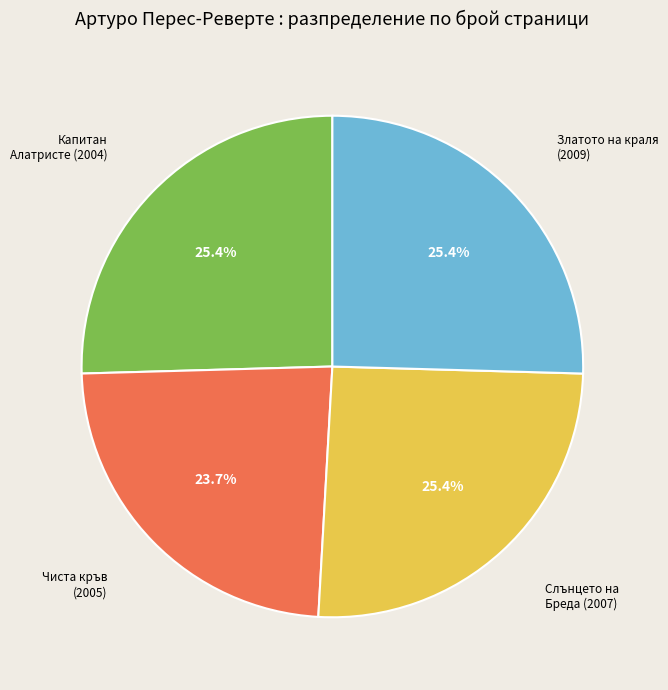

Does any single category account for the majority?

No